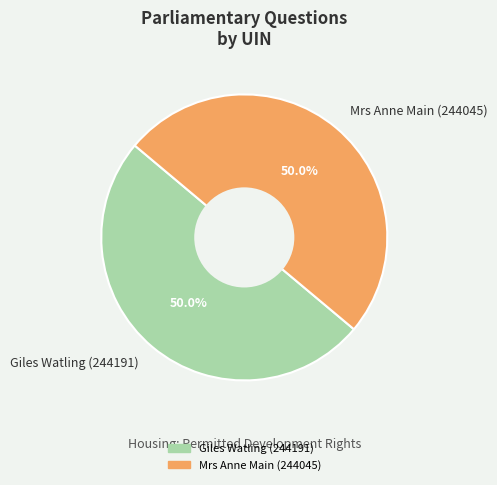

Is it true that Giles Watling (244191) is 44% of the pie?

False